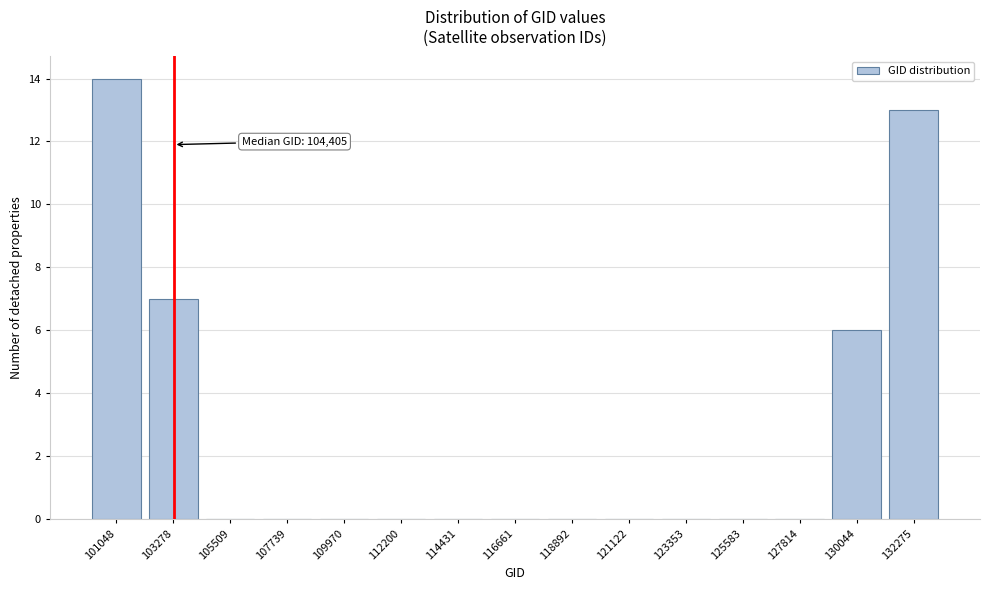

Reading left to right, what are all the values shown in this chart?

101048=14	103278=7	105509=0	107739=0	109970=0	112200=0	114431=0	116661=0	118892=0	121122=0	123353=0	125583=0	127814=0	130044=6	132275=13